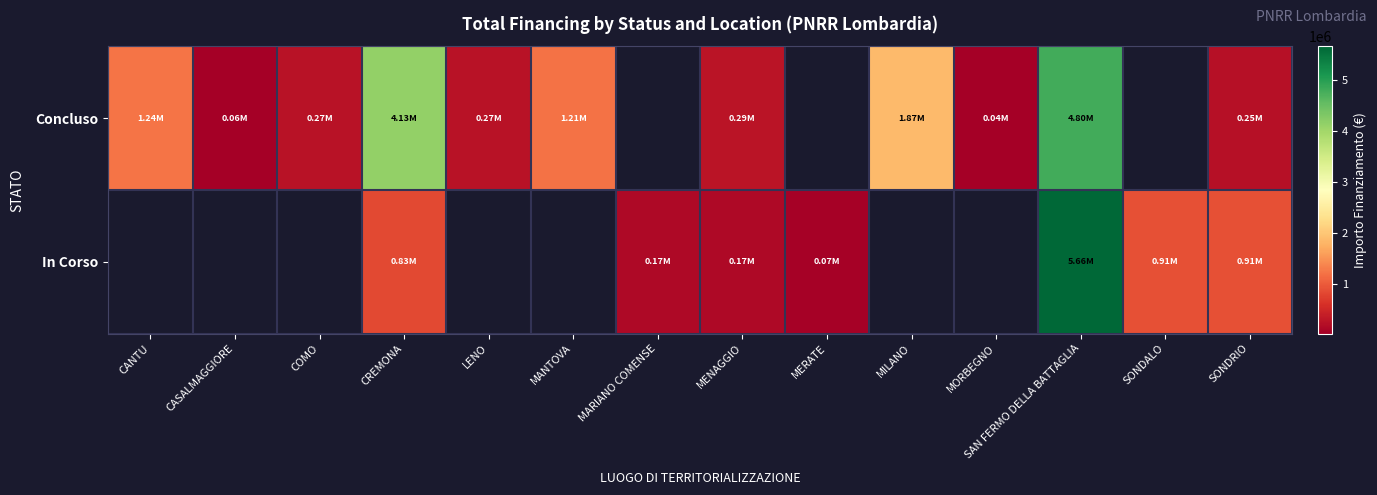

How many positive values does the In Corso series have?

7